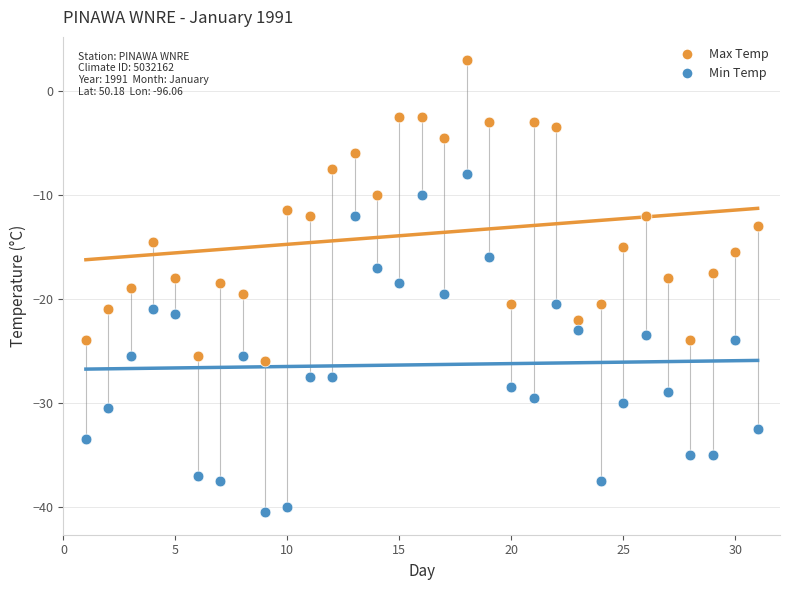

What are all the series names shown in the legend?

Max Temp, Min Temp